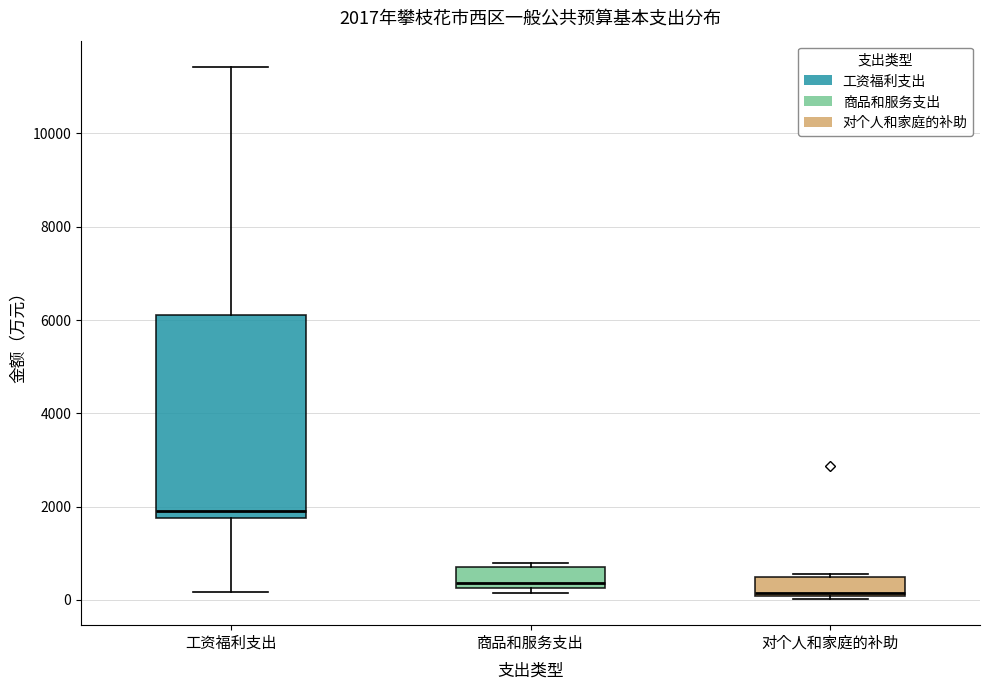

Which box has the lowest median line?

对个人和家庭的补助